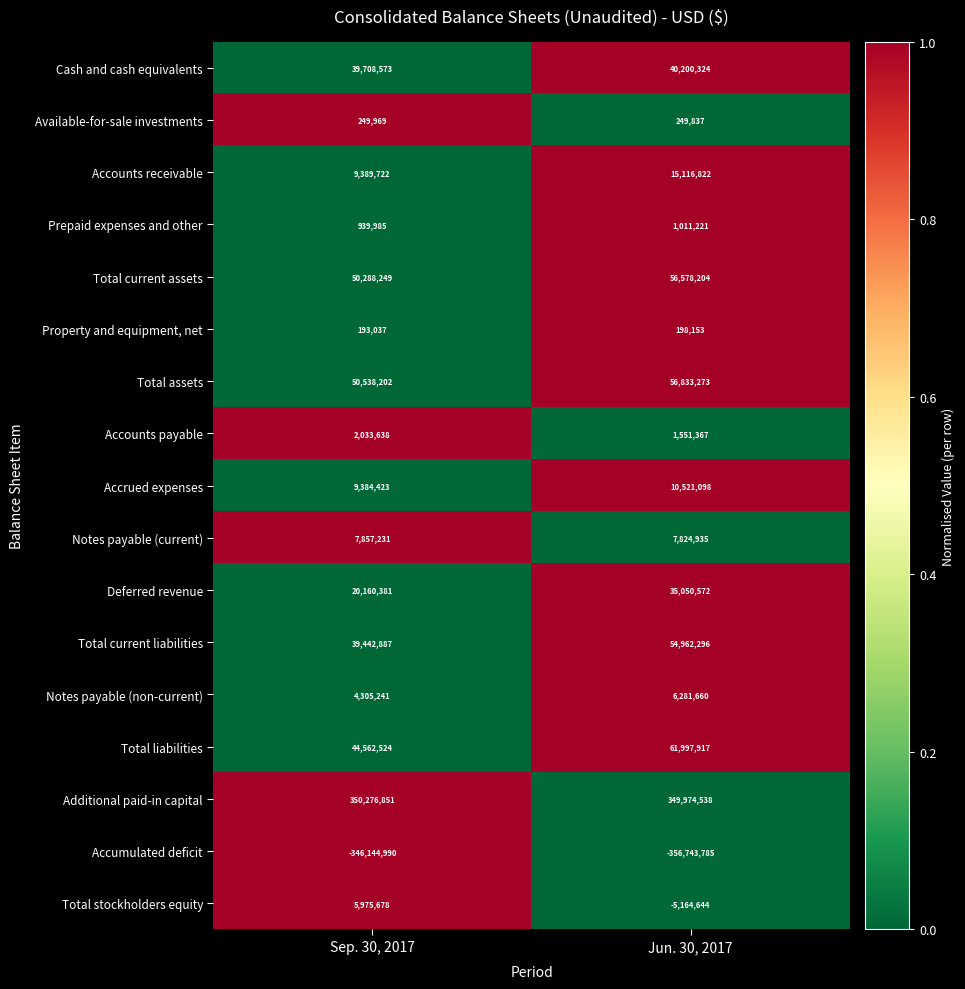

Where is Accounts payable nearest to the value 1792502?

Jun. 30, 2017